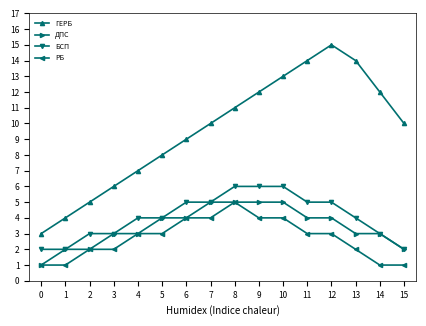

Which series has the largest total across all categories?

ГЕРБ